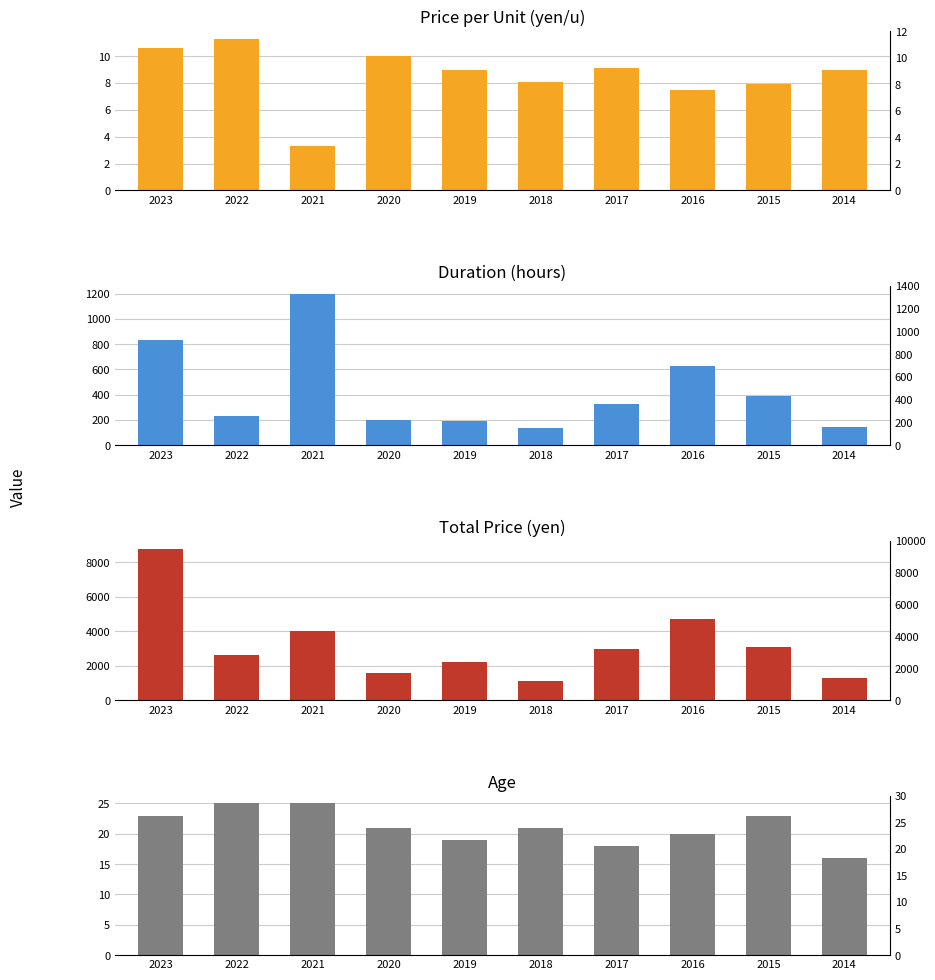

Reading left to right, list all the values displayed in this chart.

Price_per_unit: 10.6	11.3	3.3	10.0	9.0	8.1	9.1	7.5	7.9	9.0
Duration_hours: 830.0	230.0	1200.0	200.0	195.0	135.0	330.0	630.0	390.0	145.0
Price_total: 8800.0	2600.0	4000.0	1600.0	2200.0	1100.0	3000.0	4700.0	3100.0	1300.0
Age: 23.0	25.0	25.0	21.0	19.0	21.0	18.0	20.0	23.0	16.0